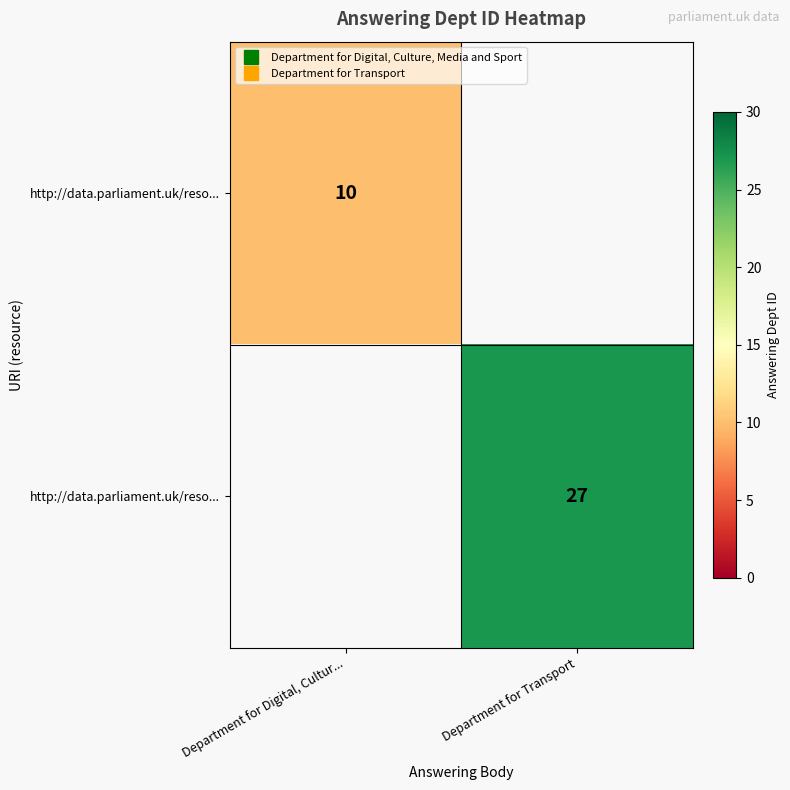

Is it true that row_0 equals 14.3 at Department for Digital, Cultur...?

False